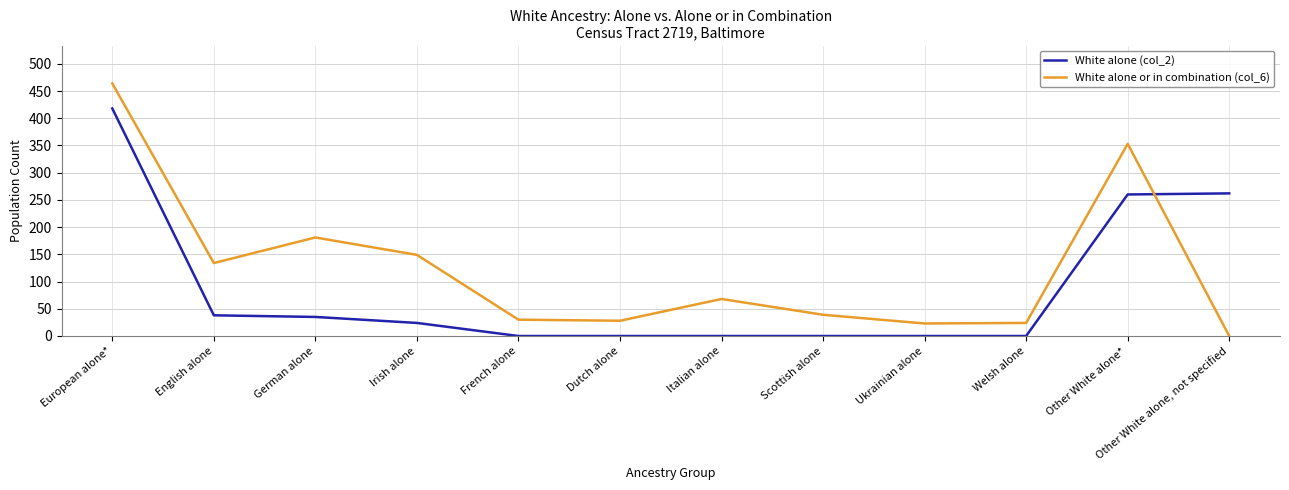

Between European alone* and Irish alone, which series saw the biggest shift?

White alone (col_2)